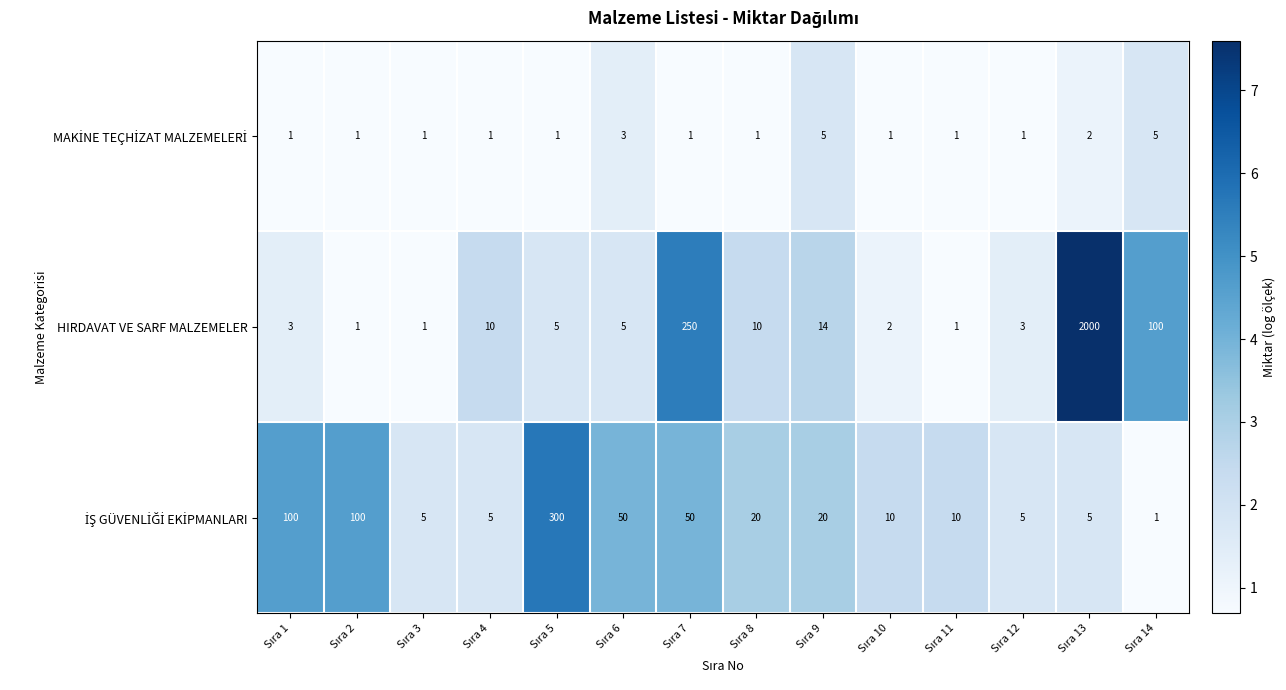

At how many categories does at least one series exceed 7?

12